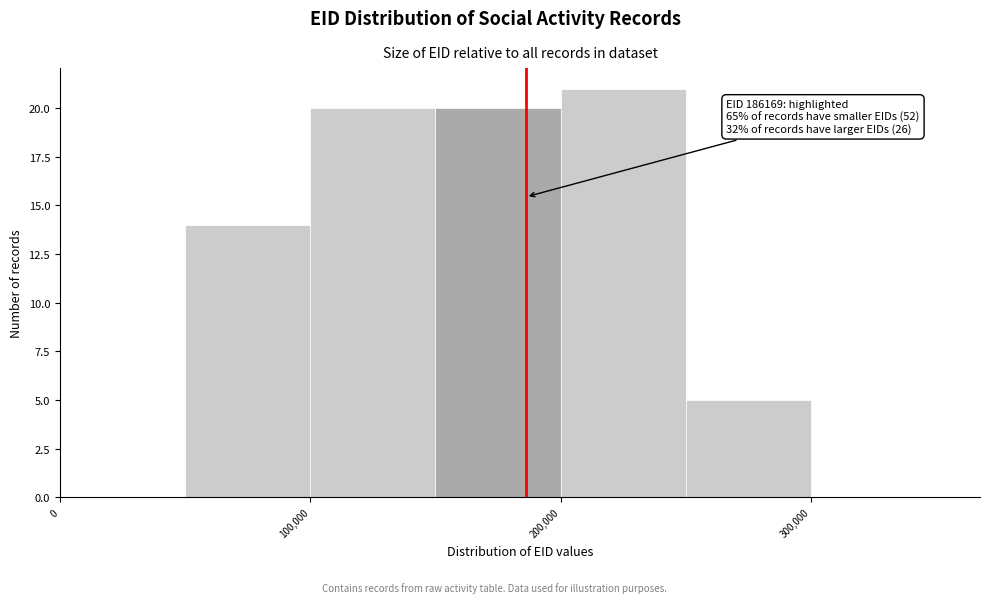

Which range on the x-axis has the tallest bar?

200000 to 250000